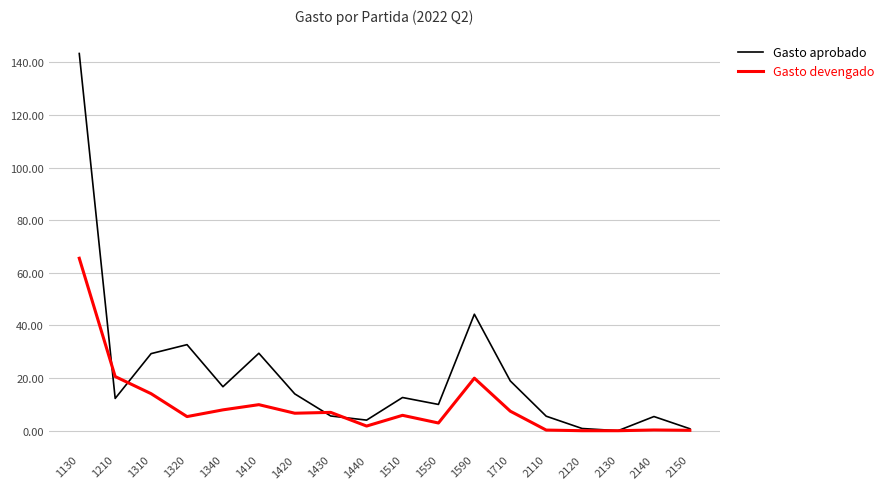

Which series changed the most between 1320 and 1420?

Gasto aprobado